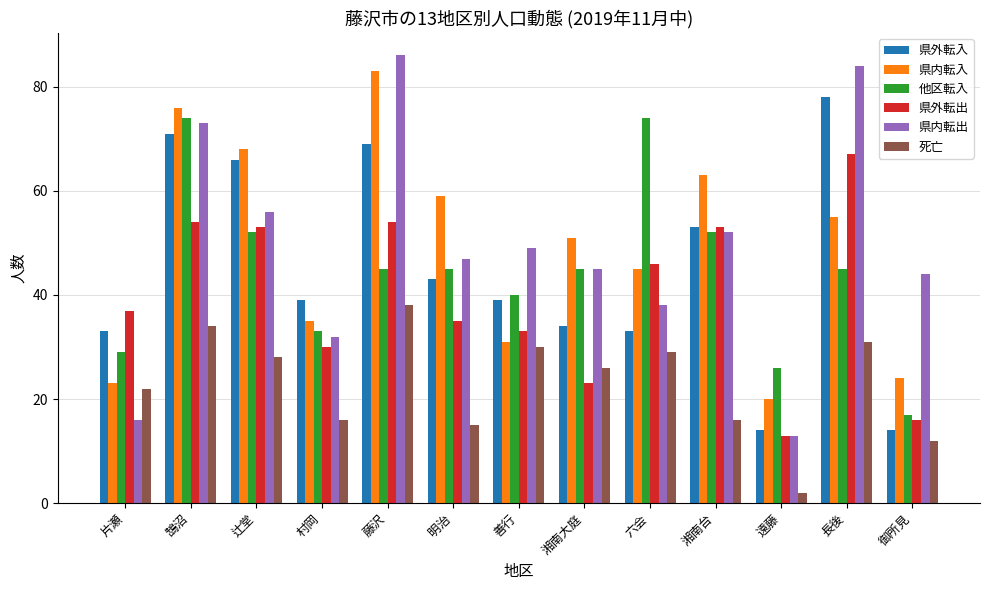

What is the minimum value shown in the chart?

2